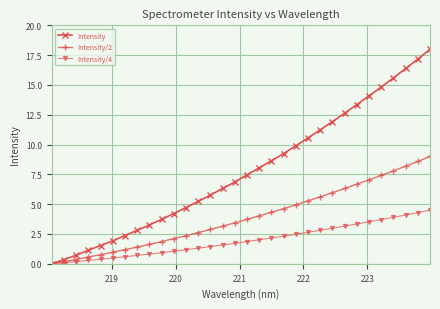

List the series in order of their peak value, lowest first.

Intensity/4, Intensity/2, Intensity